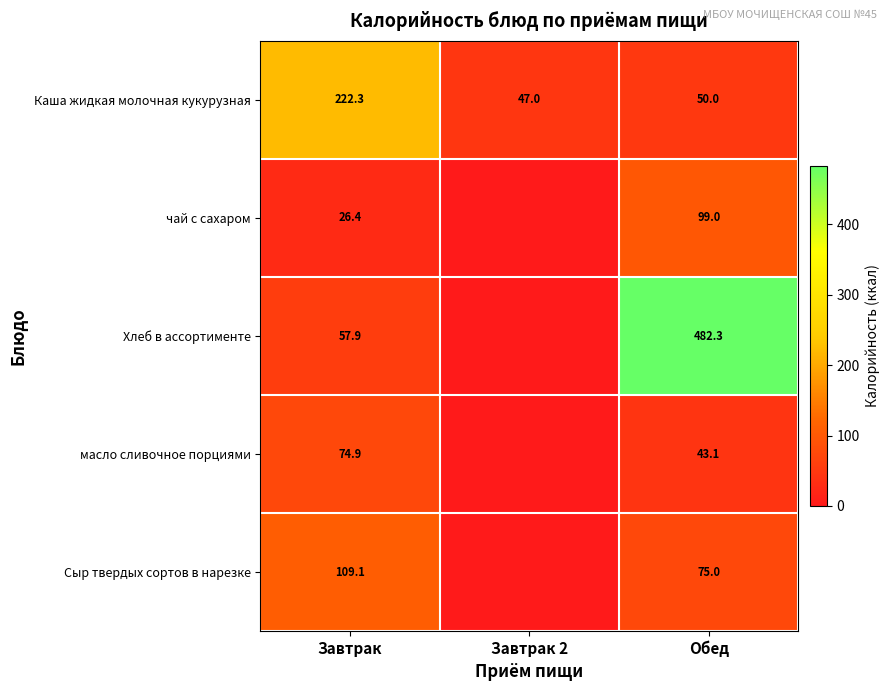

What is the total value across all series at Завтрак?

490.6